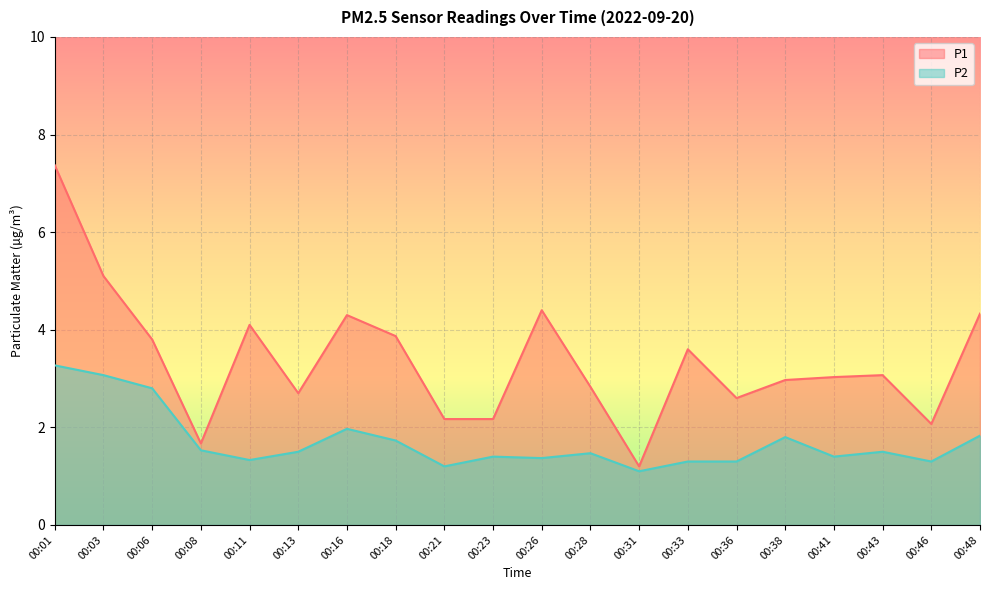

The value of P2 at 00:43 is 1.5. True or false?

True